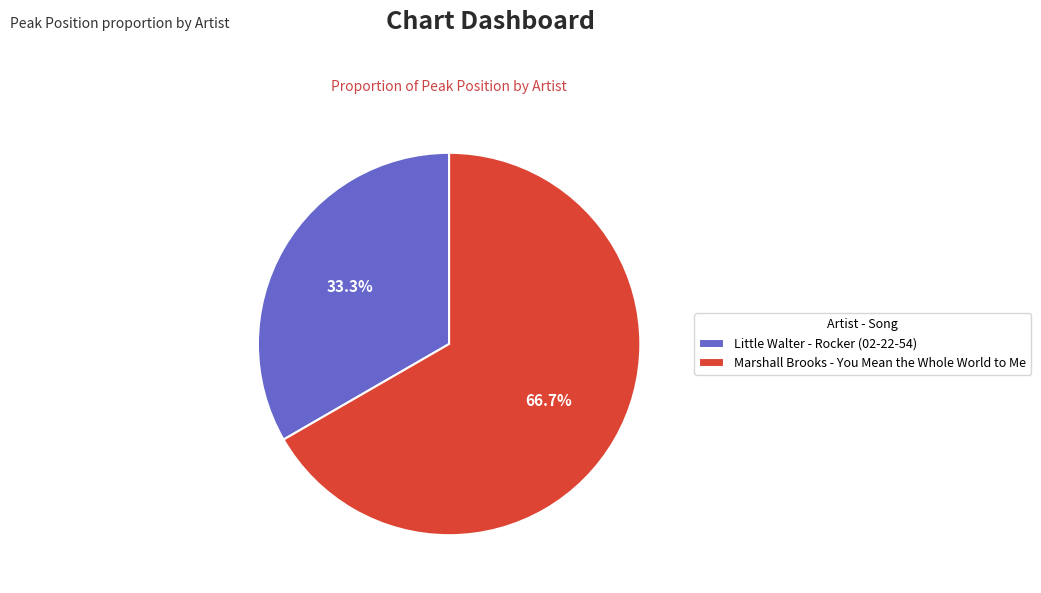

Which category accounts for the majority?

Marshall Brooks - You Mean the Whole World to Me